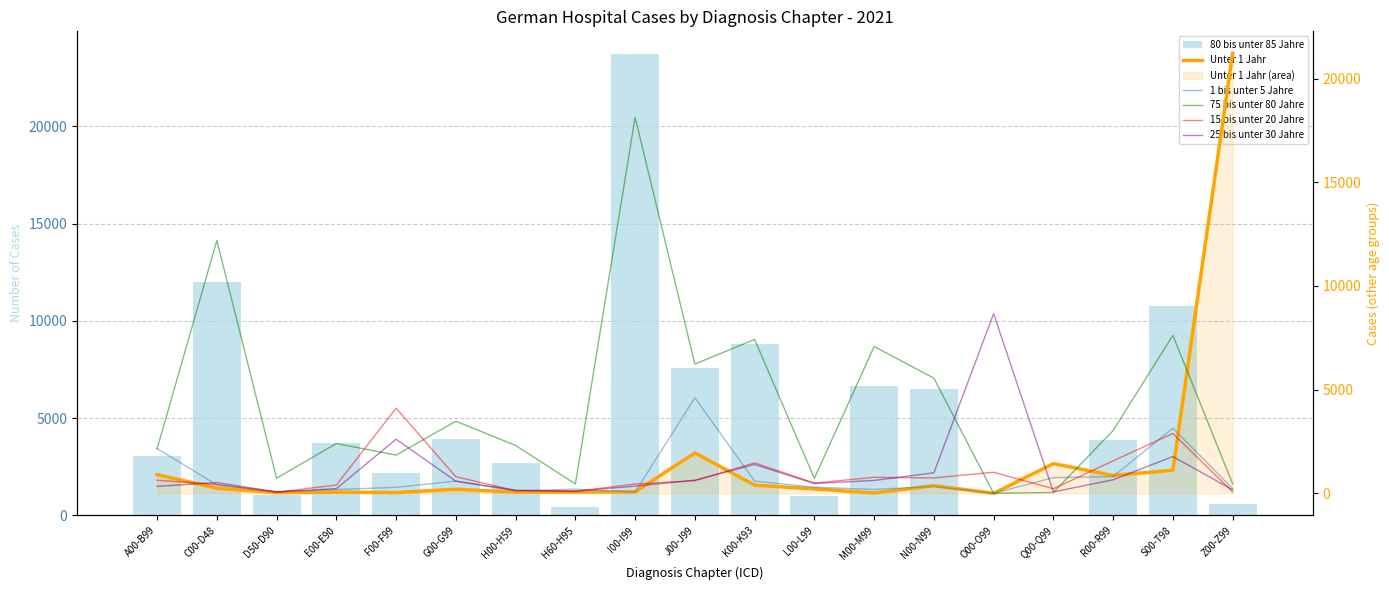

Is the value of 1 bis unter 5 Jahre at N00-N99 greater than the value of 15 bis unter 20 Jahre at A00-B99?

No